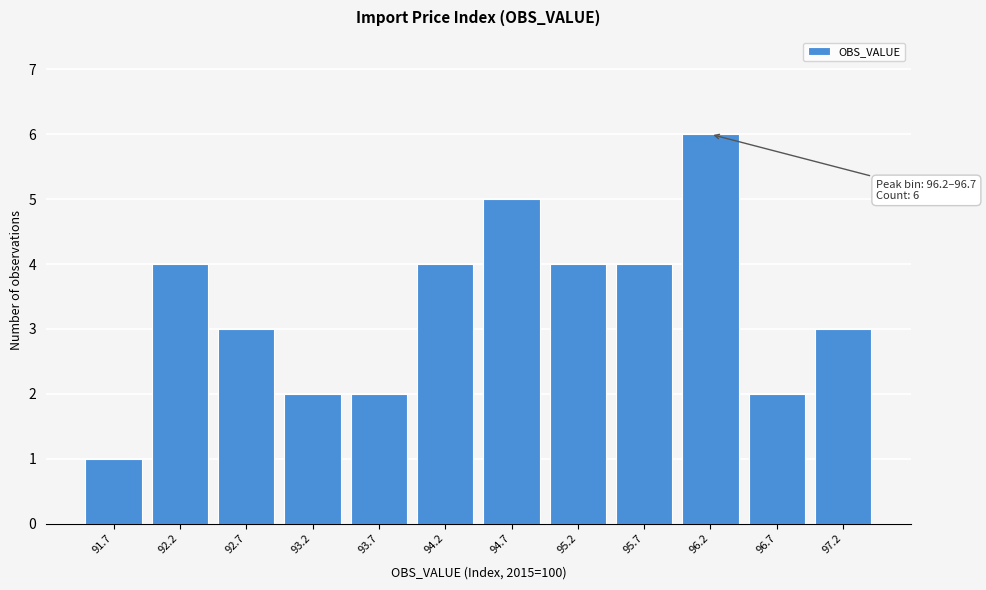

Reading right to left, extract all data points from this chart.

3	2	6	4	4	5	4	2	2	3	4	1